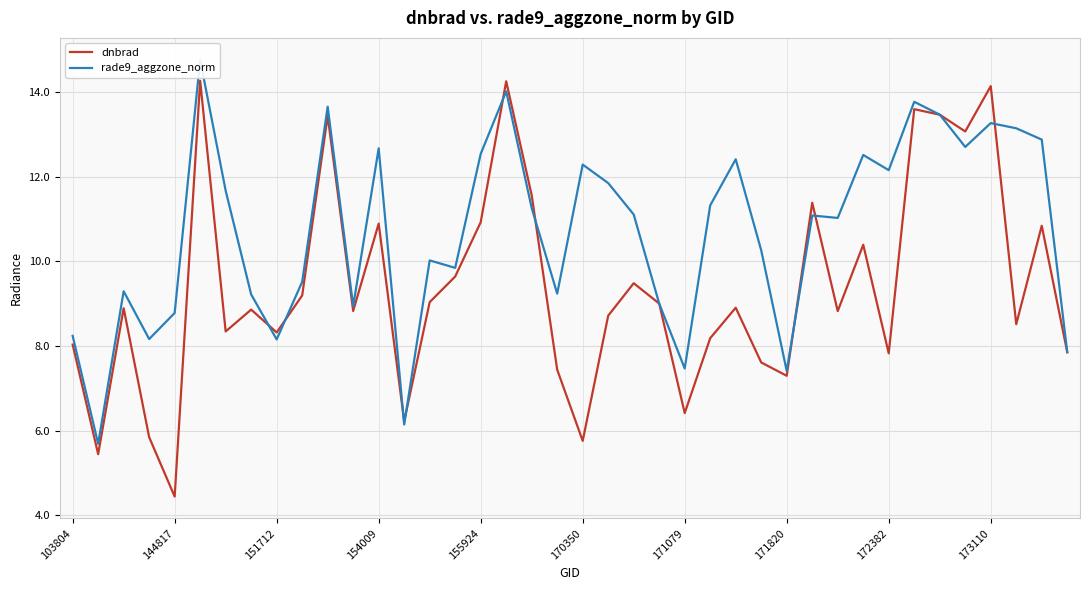

What is the average value of the rade9_aggzone_norm series?

10.7